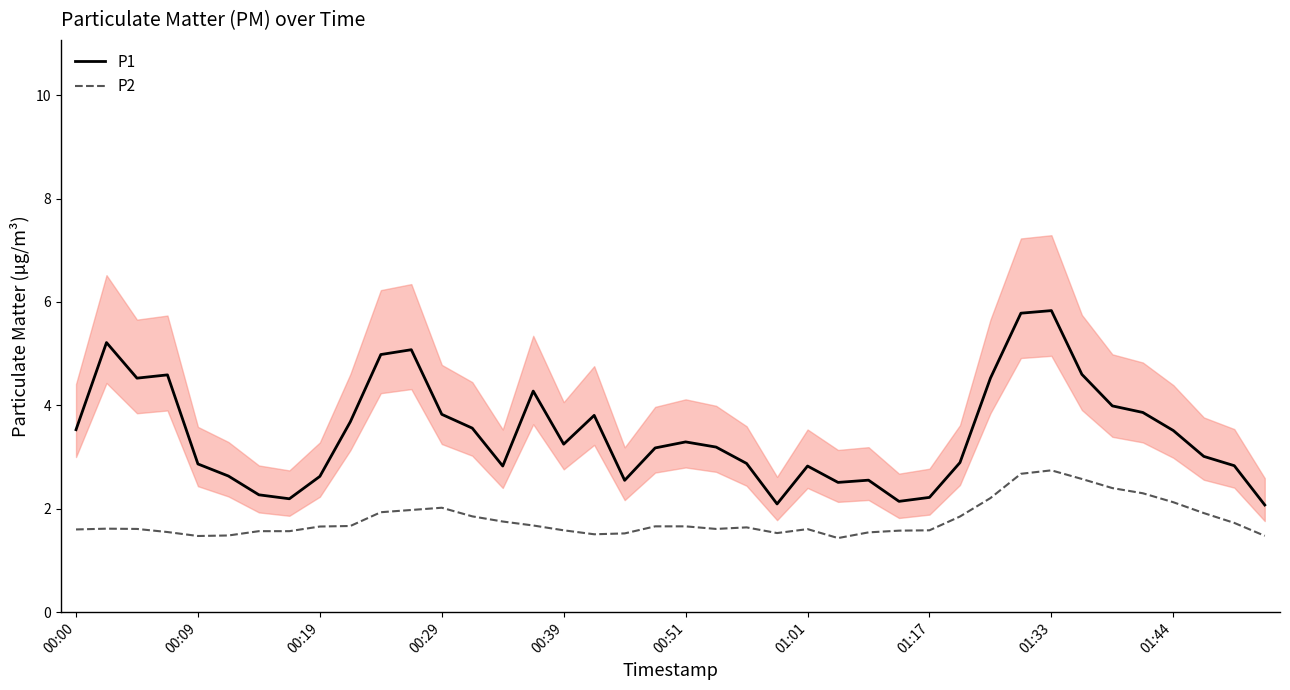

True or false: P1 and P2 intersect in this chart.

False